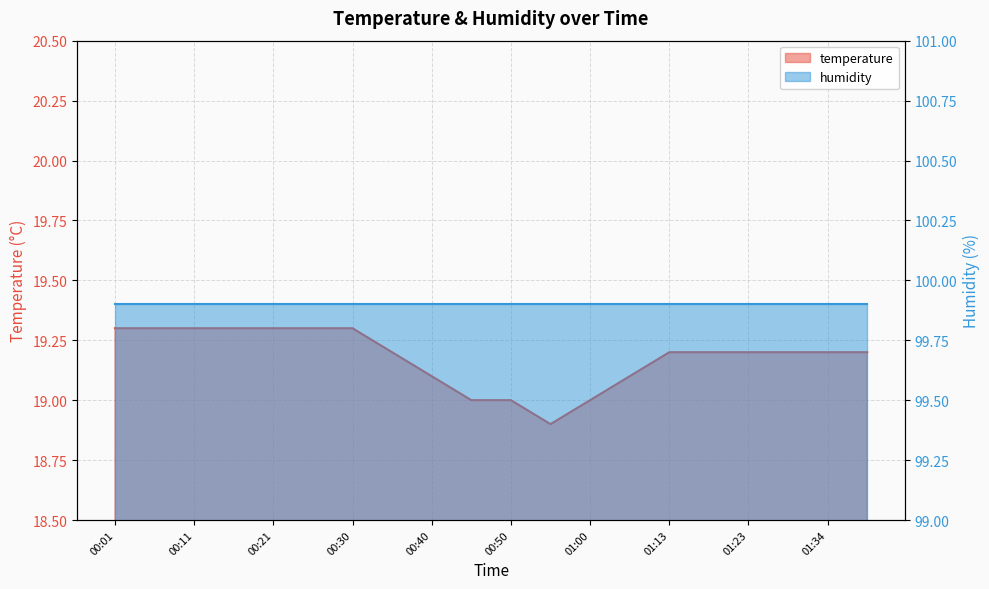

What is the label of the 20th point from the right?

00:01